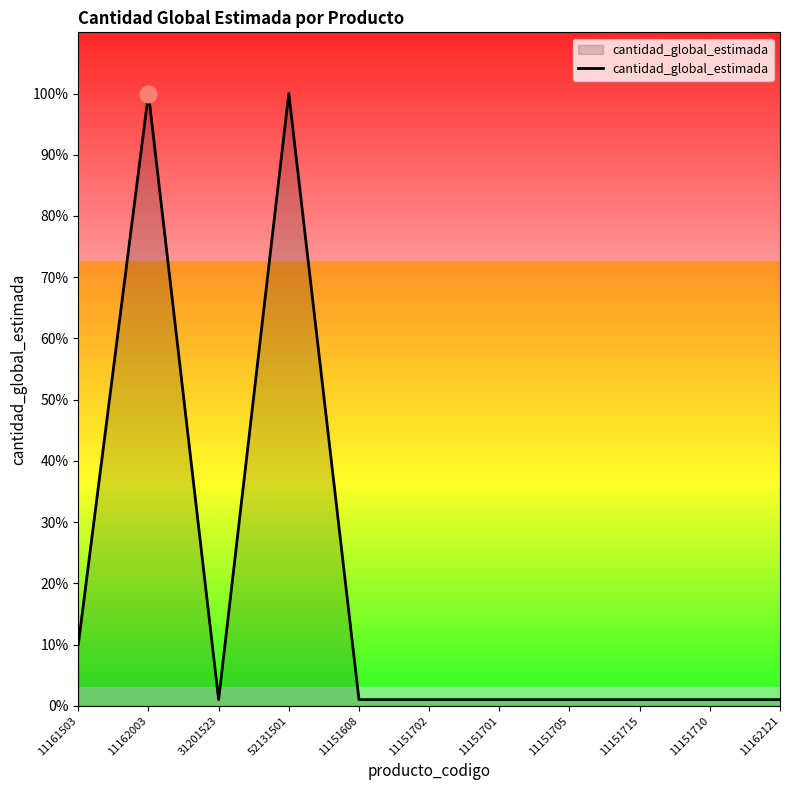

Reading right to left, transcribe all the data shown in this chart.

1	1	1	1	1	1	1	100	1	100	10